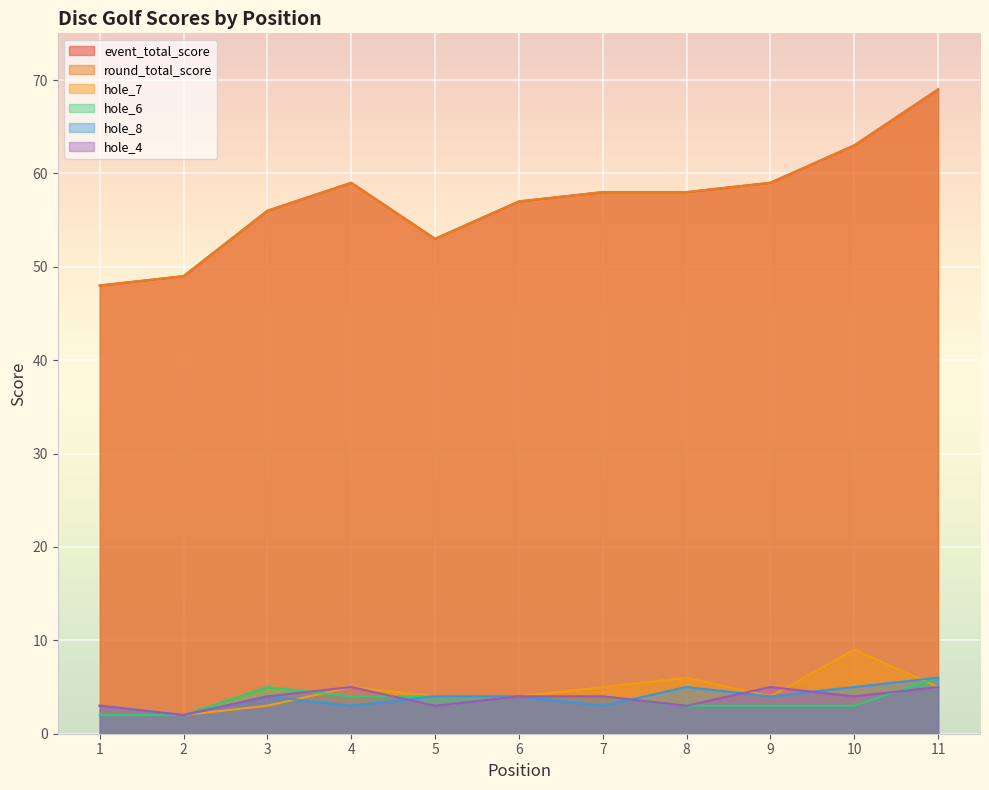

The value of hole_8 at 4 is 3. True or false?

True